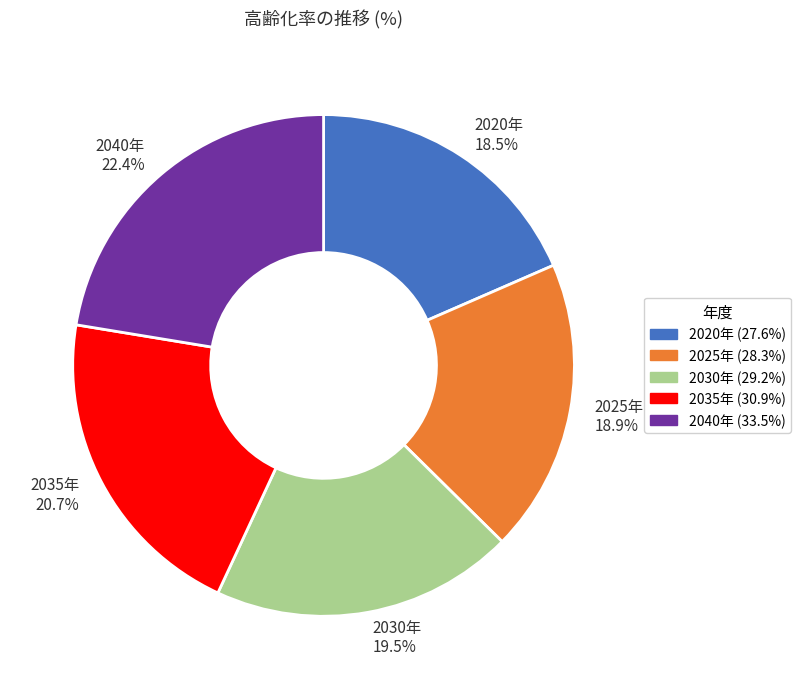

To the nearest percent, what is the difference between the largest and smallest slice percentages?

4%